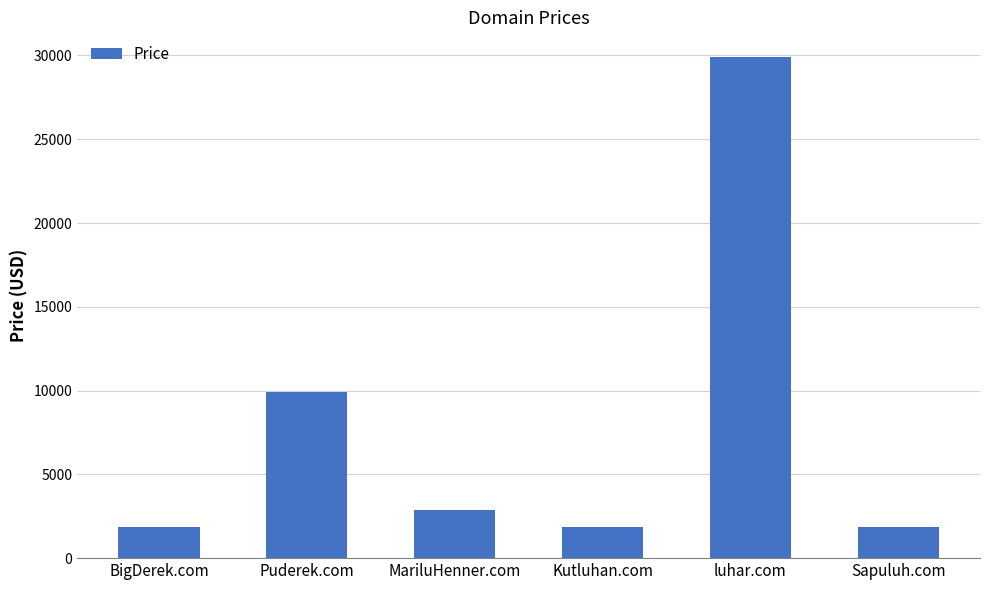

The value at MariluHenner.com is 2888. True or false?

True